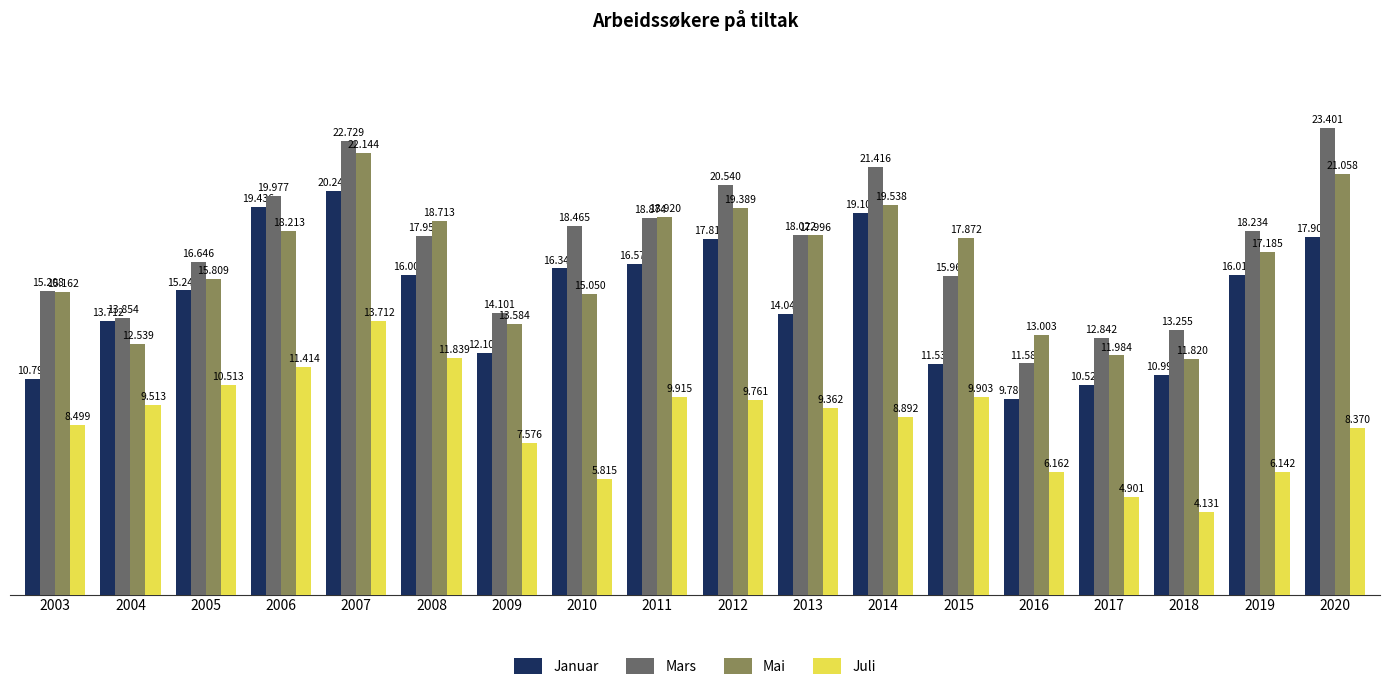

How many groups of bars are there?

18